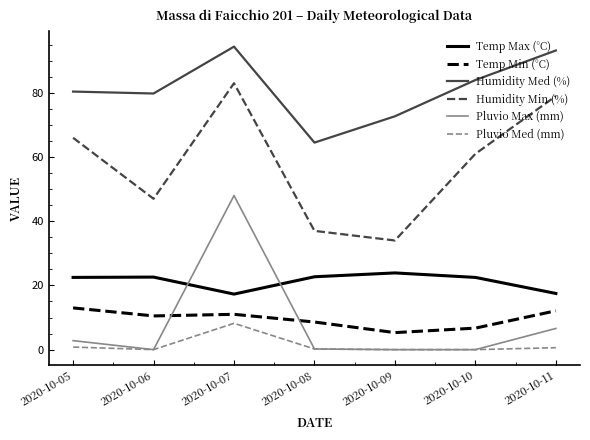

True or false: Pluvio Max (mm) and Humidity Med (%) cross at least once.

False